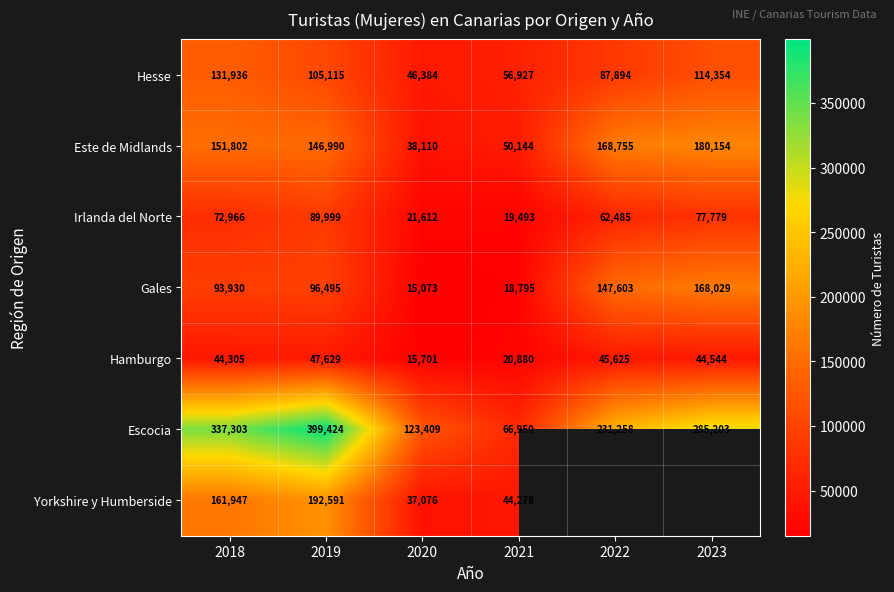

How many data points in Este de Midlands are less than 151802?

3